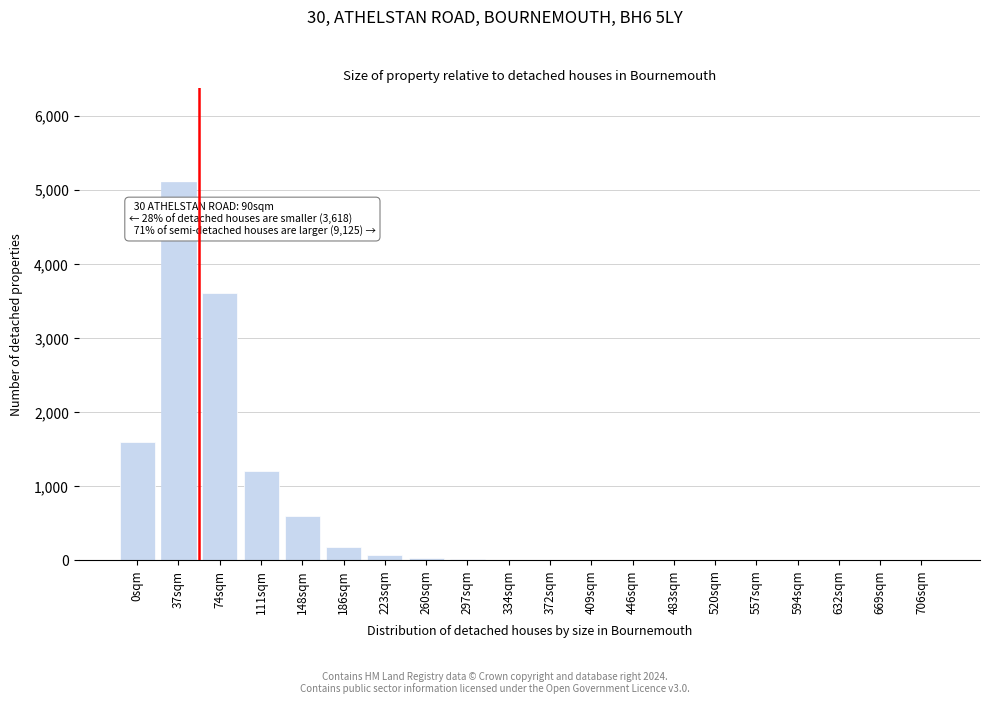

What is the sum of all values?

12416